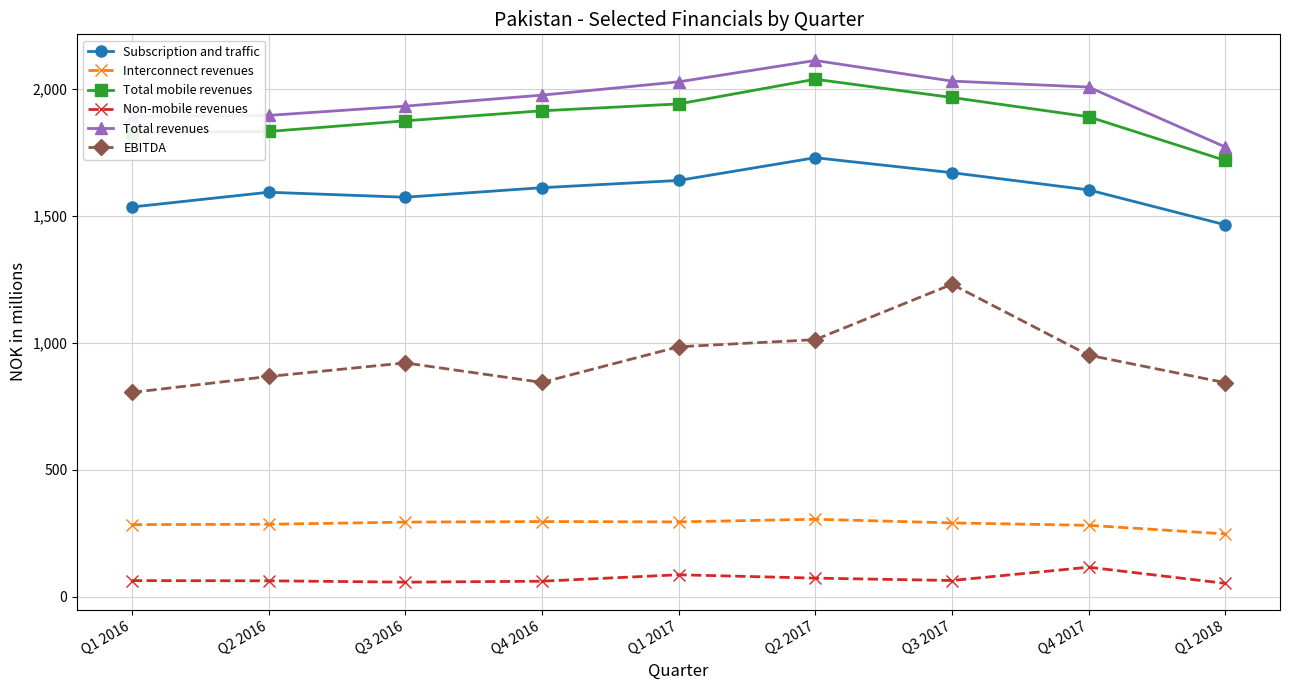

What is the smallest value displayed?

53.1